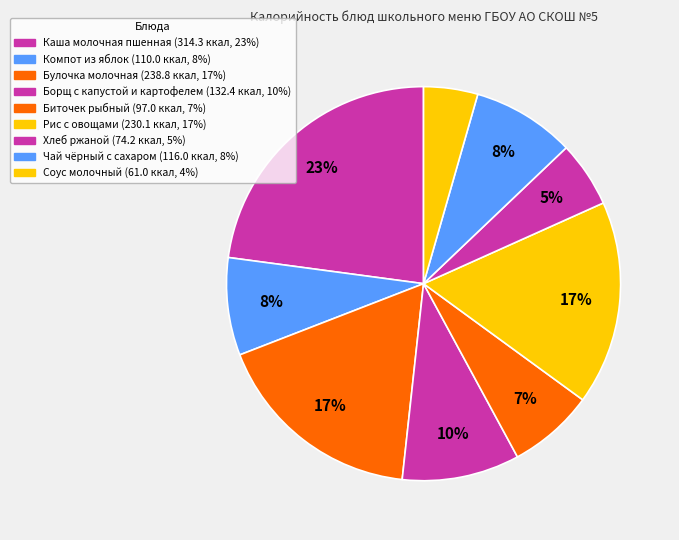

Is there a majority slice in this chart?

No